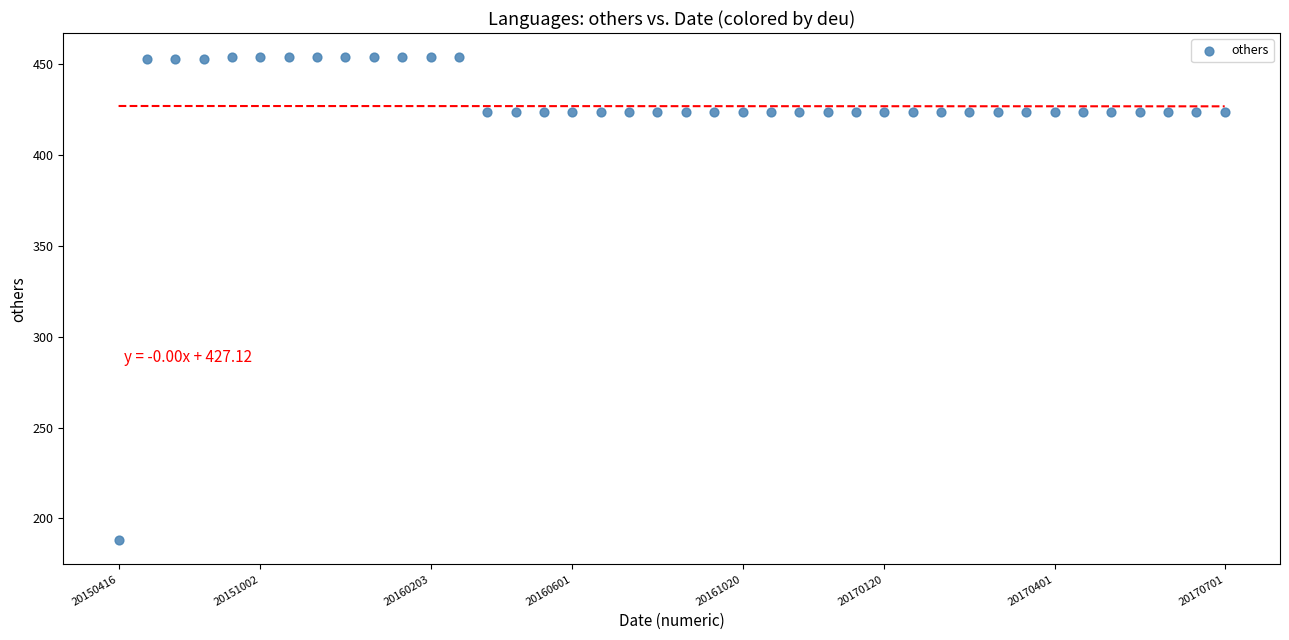

What is the range of Y values (max minus min)?

266